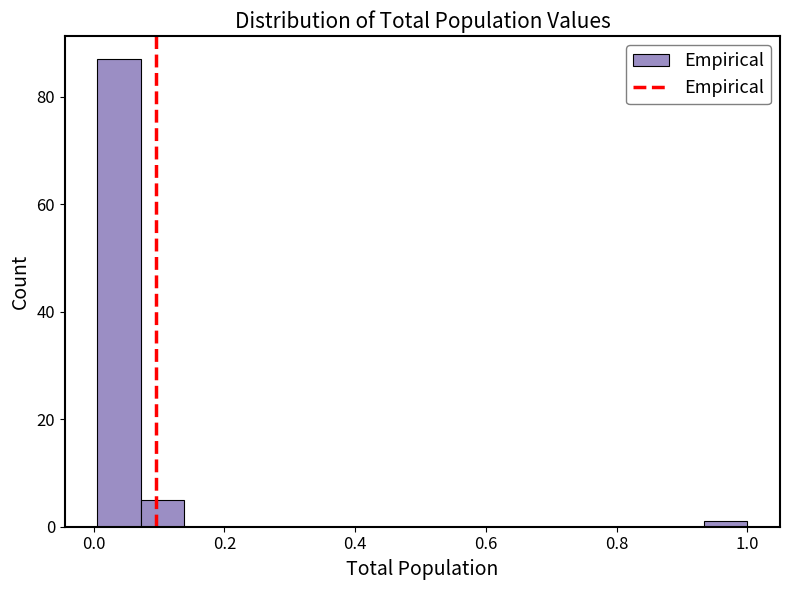

Around what value on the x-axis is the tallest bar? Give the approximate position of its centre, as read against the axis.

0.04